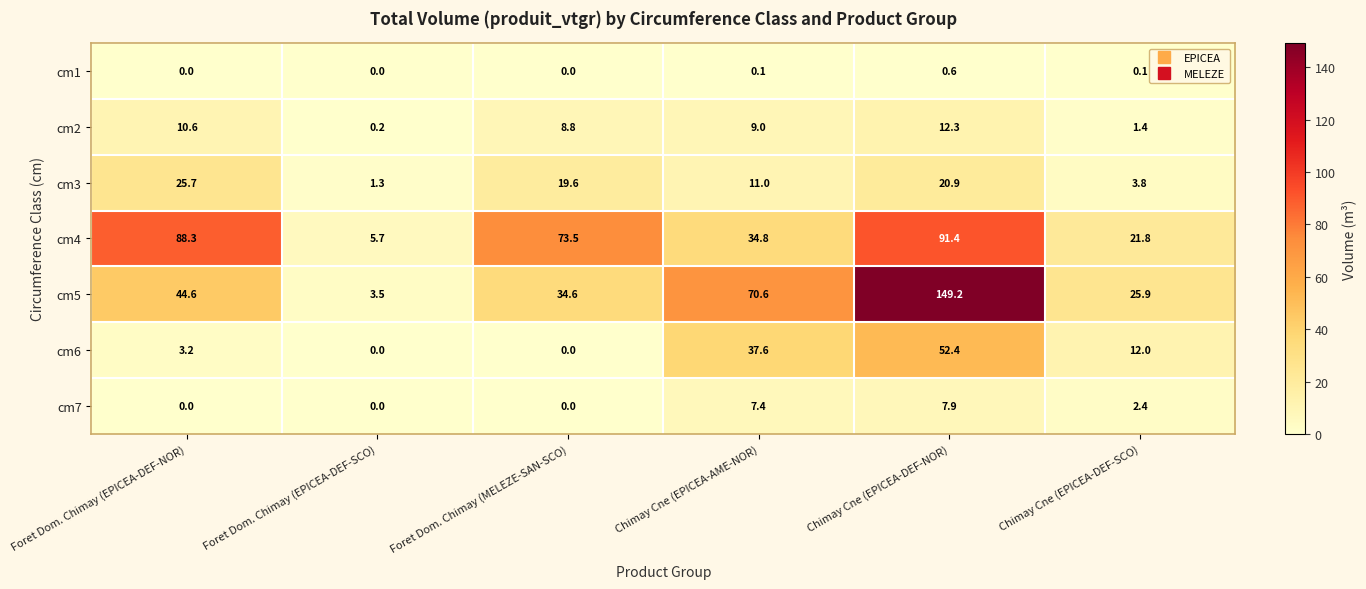

How many distinct data groups are displayed?

7